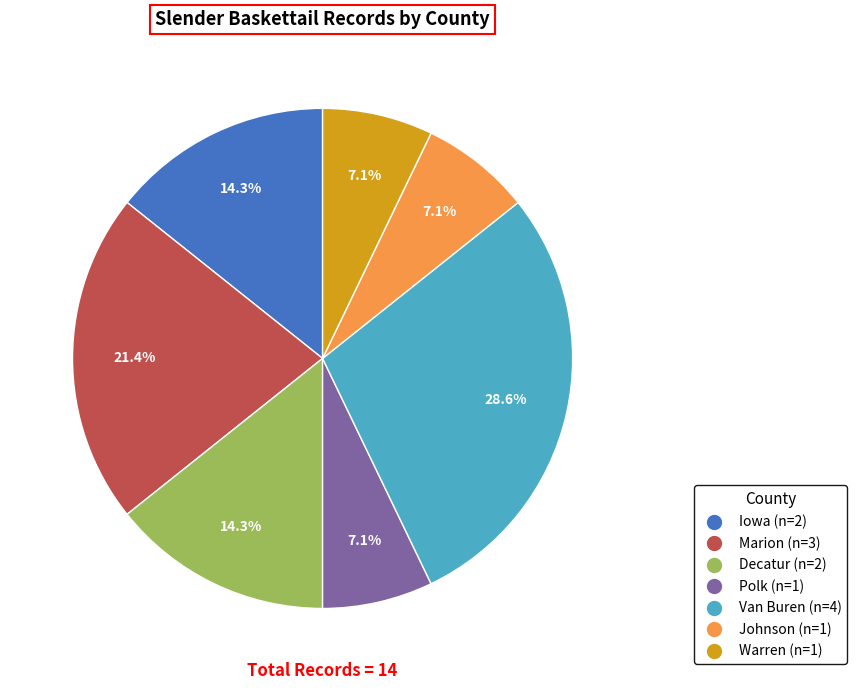

Is there any slice that represents more than half of the pie?

No